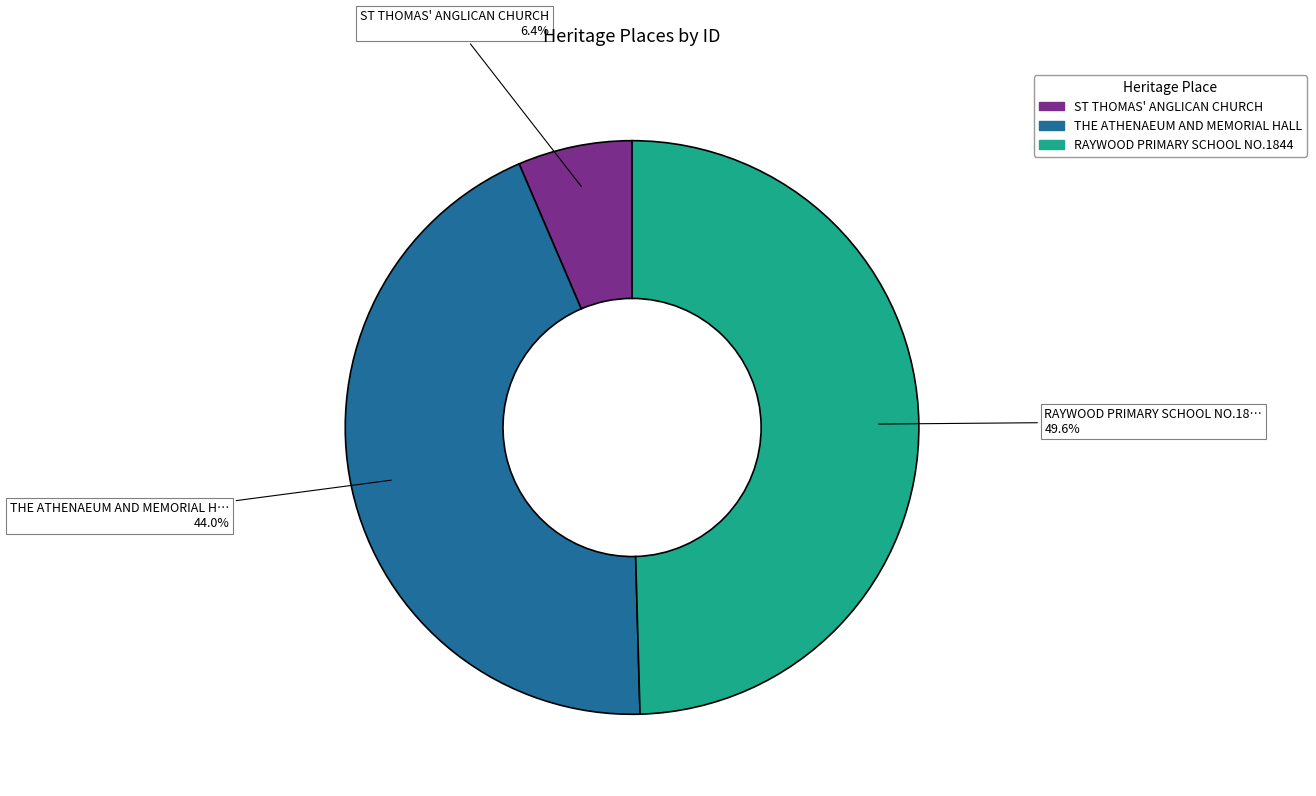

To the nearest percent, what is the average slice percentage?

33%